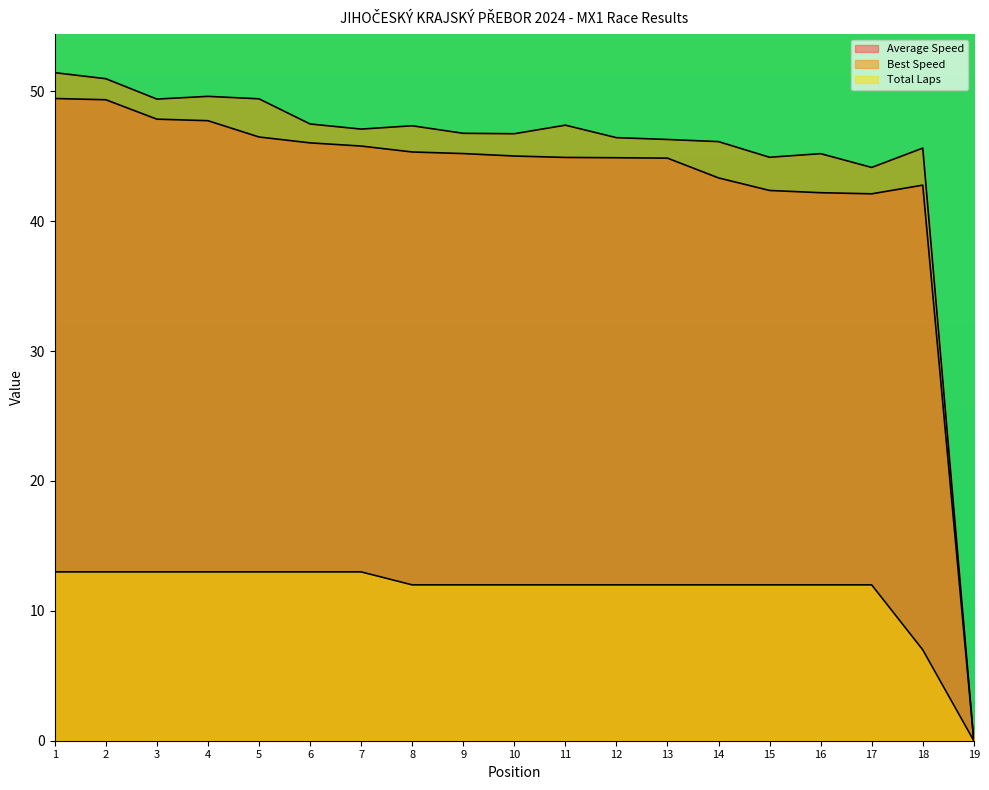

How many series are shown in this chart?

3